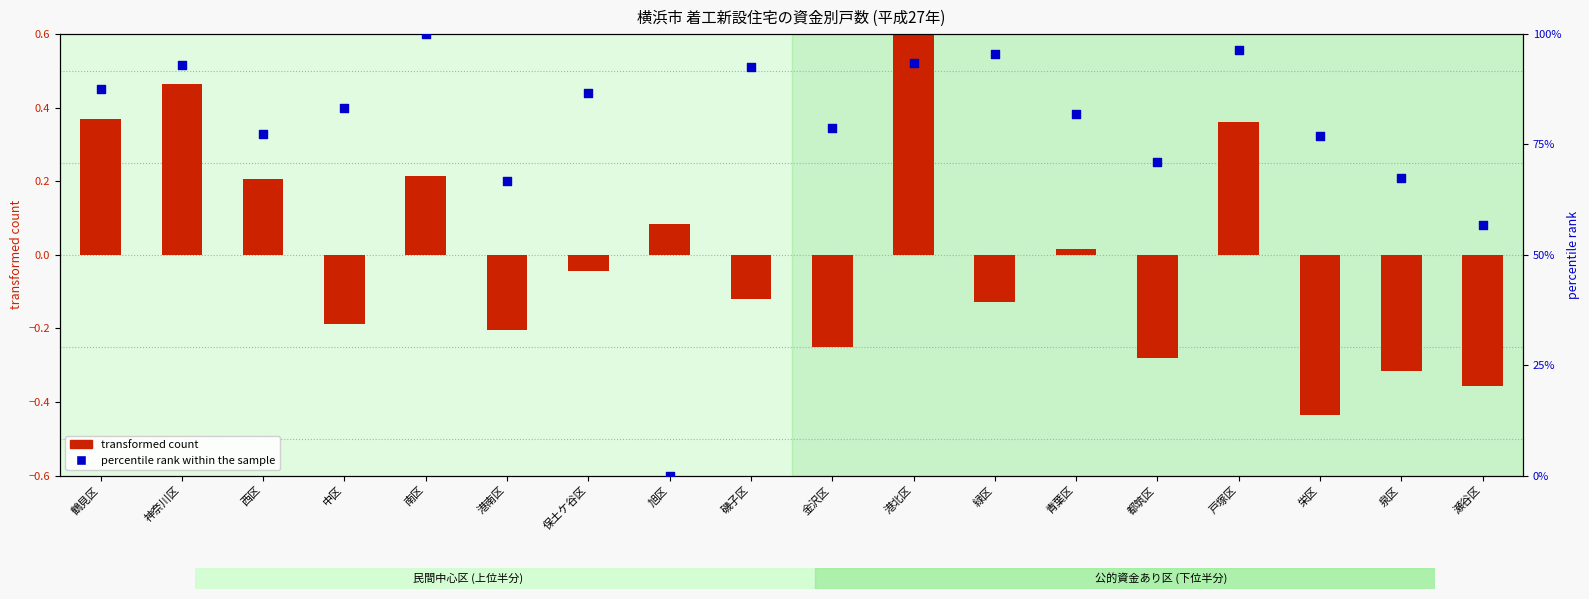

What is the total value across all series at 金沢区?

78.6